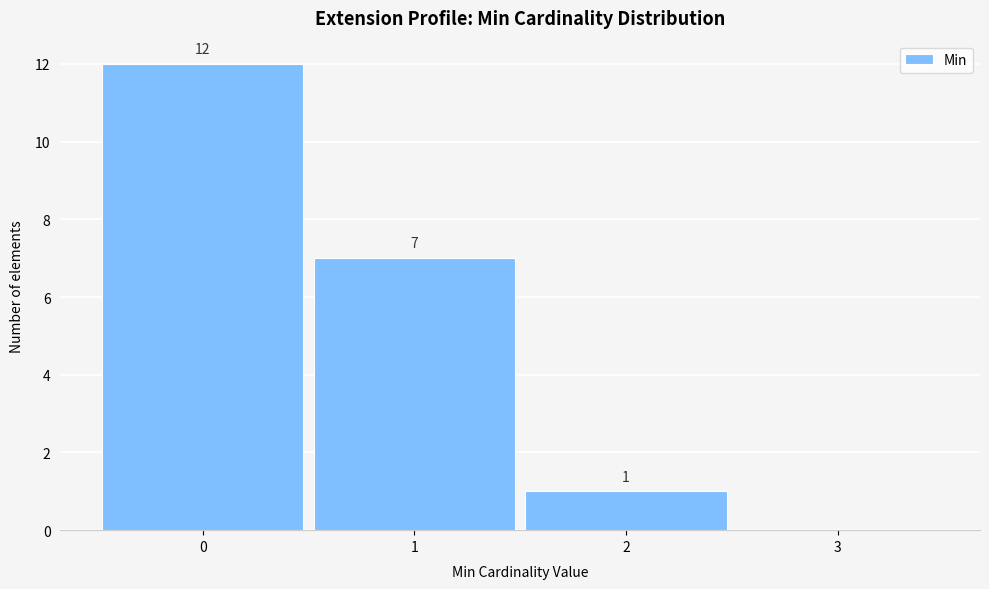

Which range on the x-axis has the tallest bar?

-0.5 to 0.5